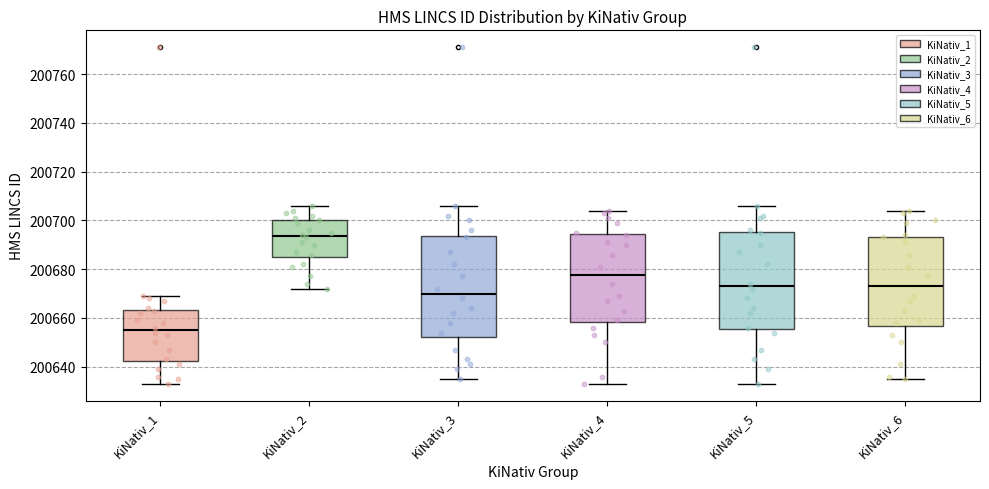

Reading left to right, read every box against the y-axis: the position of its median line, the range the box covers, and the ends of its whiskers. The values are not printed on the chart, so give them approximately, as read against the axis.

KiNativ_1: median 200656, box 200642 to 200664, whiskers 200634 to 200670
KiNativ_2: median 200694, box 200686 to 200700, whiskers 200672 to 200706
KiNativ_3: median 200670, box 200652 to 200694, whiskers 200636 to 200706
KiNativ_4: median 200678, box 200658 to 200694, whiskers 200634 to 200704
KiNativ_5: median 200674, box 200656 to 200696, whiskers 200634 to 200706
KiNativ_6: median 200674, box 200656 to 200694, whiskers 200636 to 200704